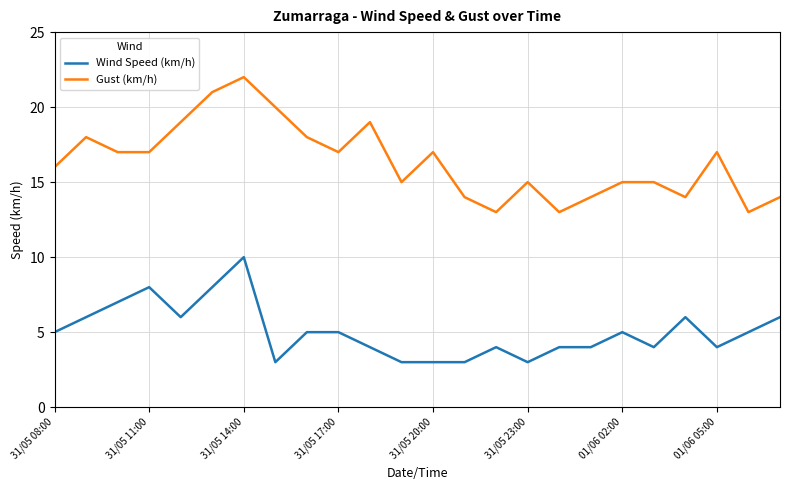

List the series in order of their overall mean, lowest first.

Wind Speed (km/h), Gust (km/h)